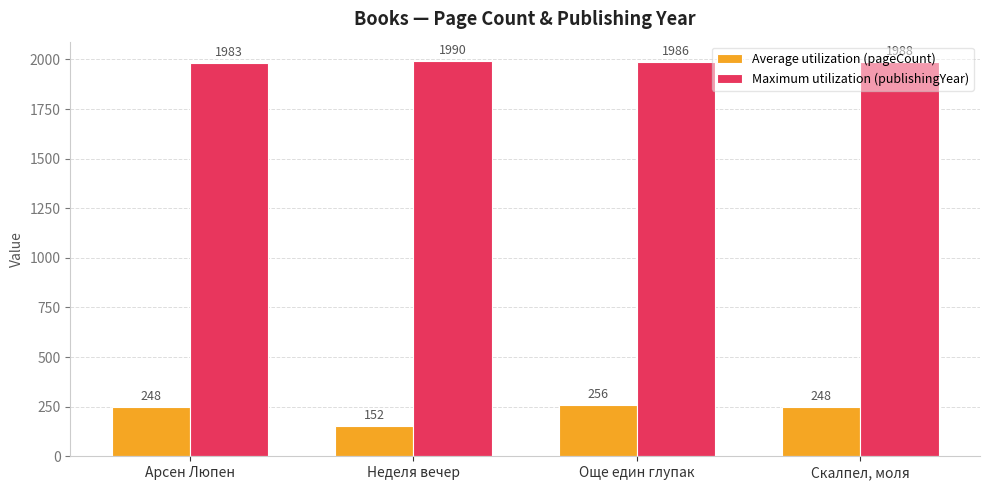

At which category is the sum across all series the highest?

Още един глупак